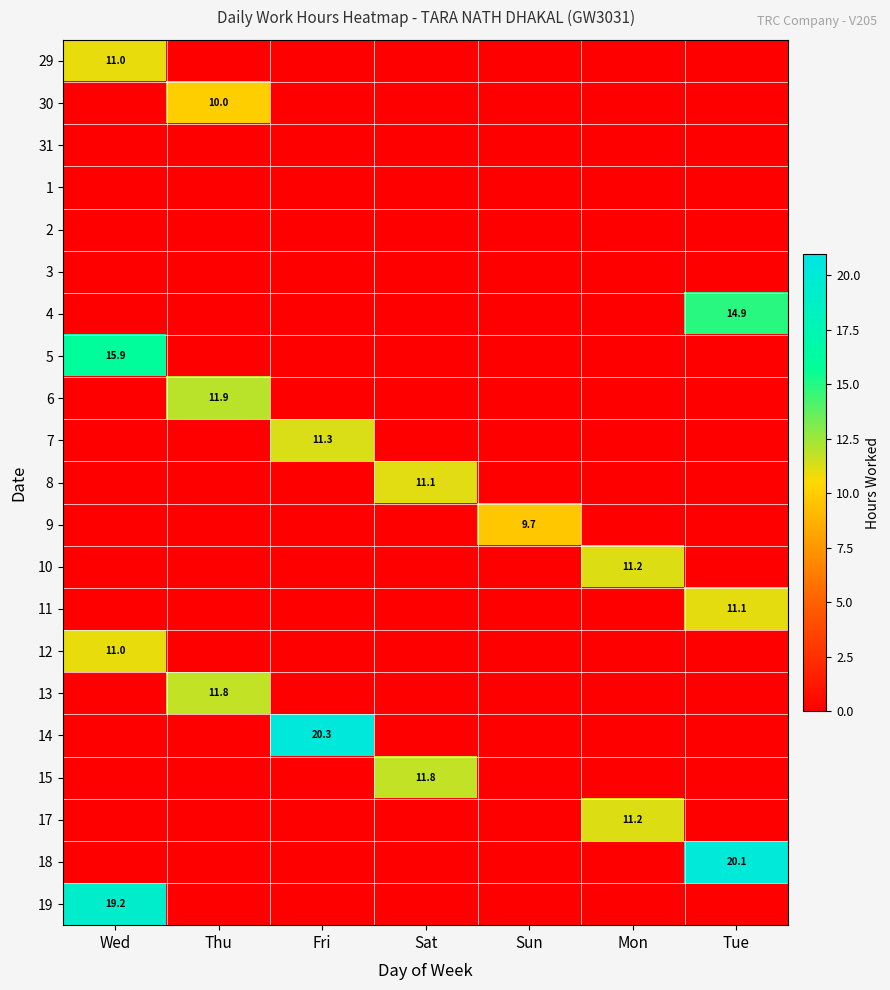

At which category is the sum across all series the highest?

Wed